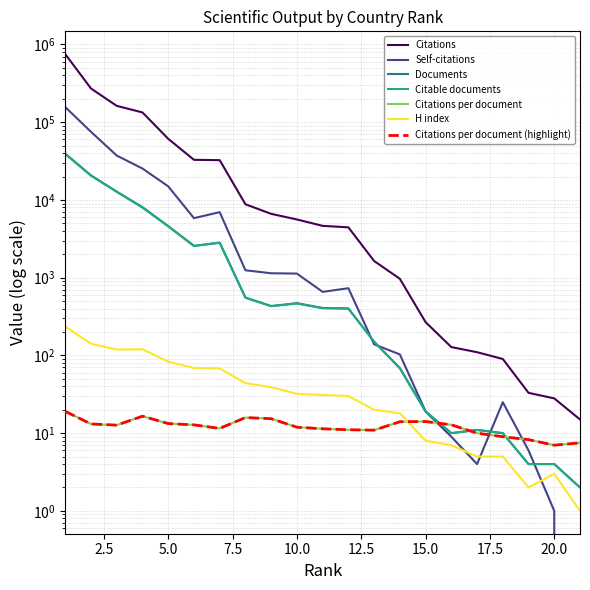

Is it true that H index equals 13.4 at 10?

False